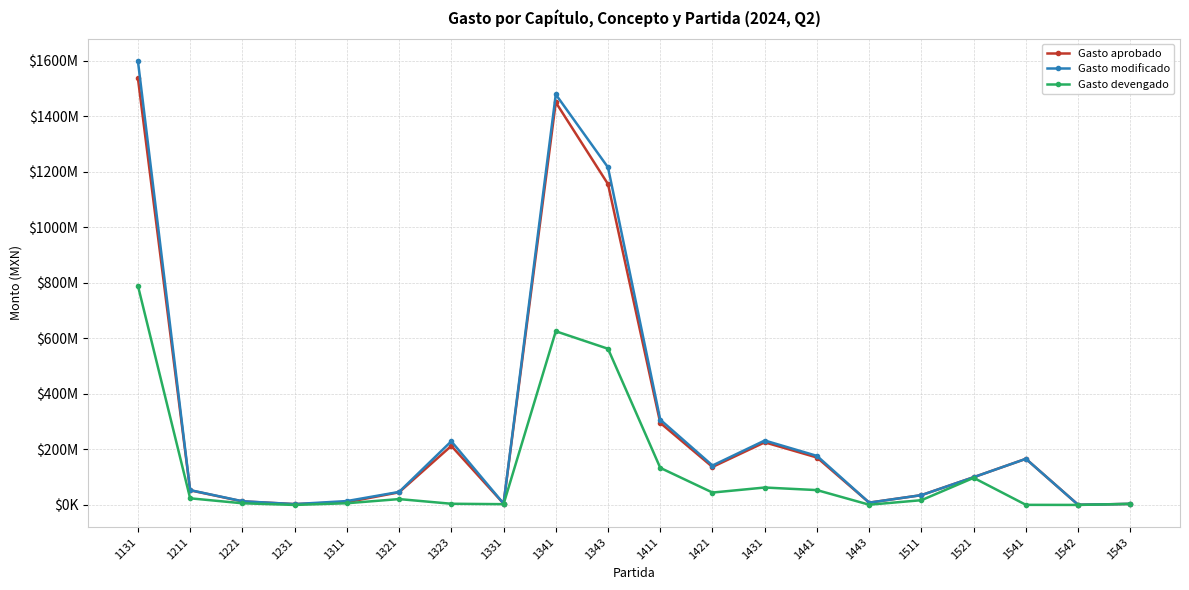

Is this an area chart (filled region under the line)?

No